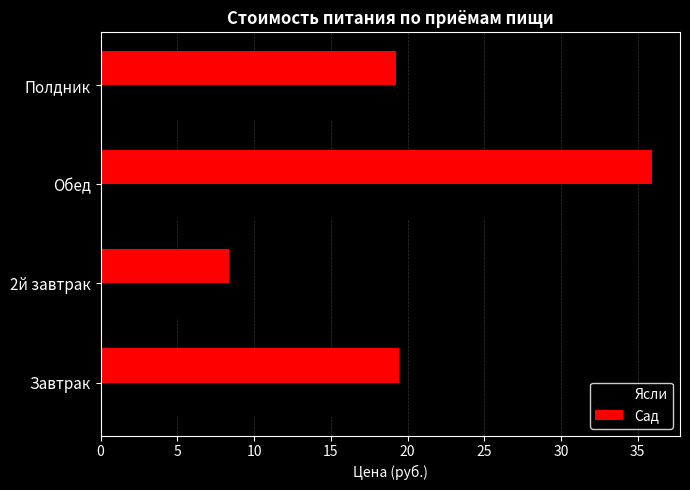

Which series has the largest total across all categories?

Сад